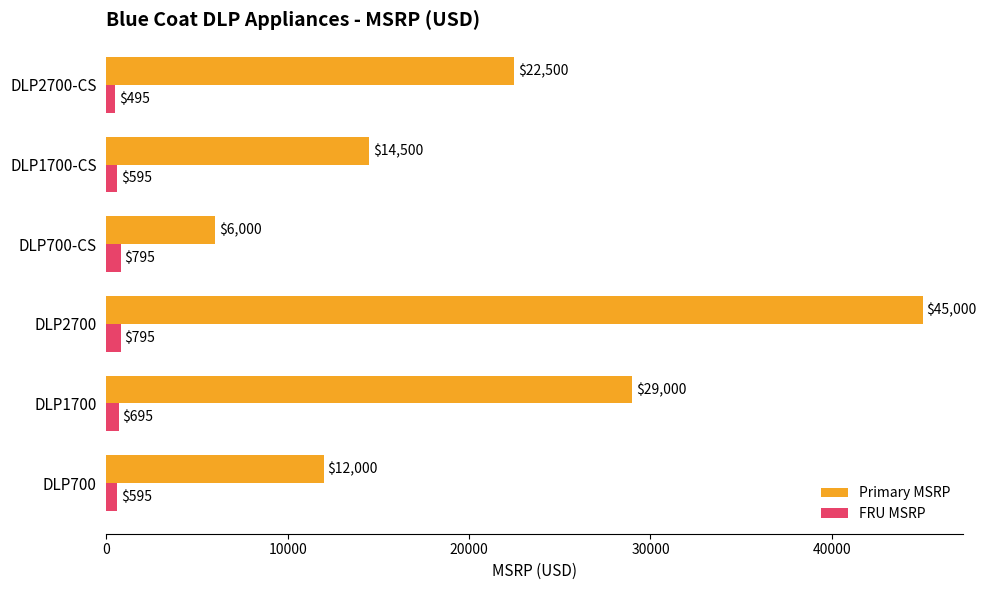

What is the average value of the Primary MSRP series?

21500